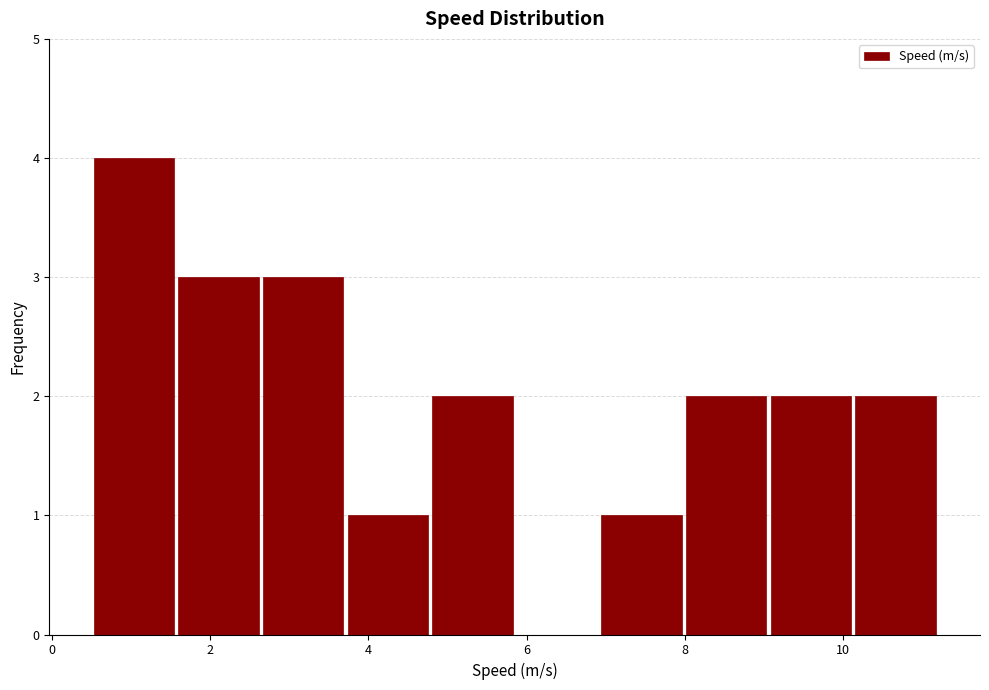

Over which range of the x-axis is the bar tallest?

0.6 to 1.6